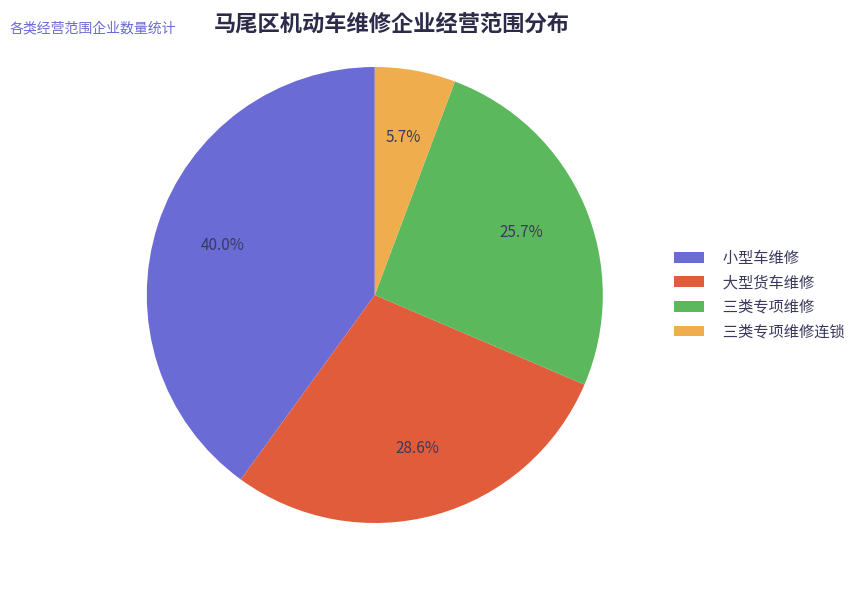

Rank the categories by value from lowest to highest.

三类专项维修连锁, 三类专项维修, 大型货车维修, 小型车维修